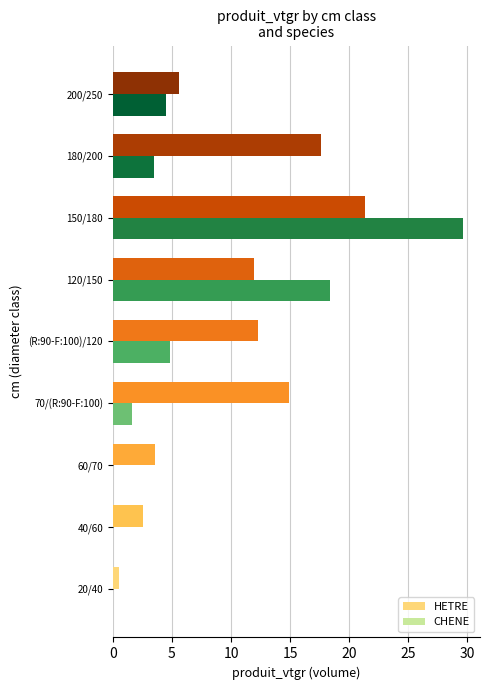

Where is CHENE nearest to the value 14?

120/150